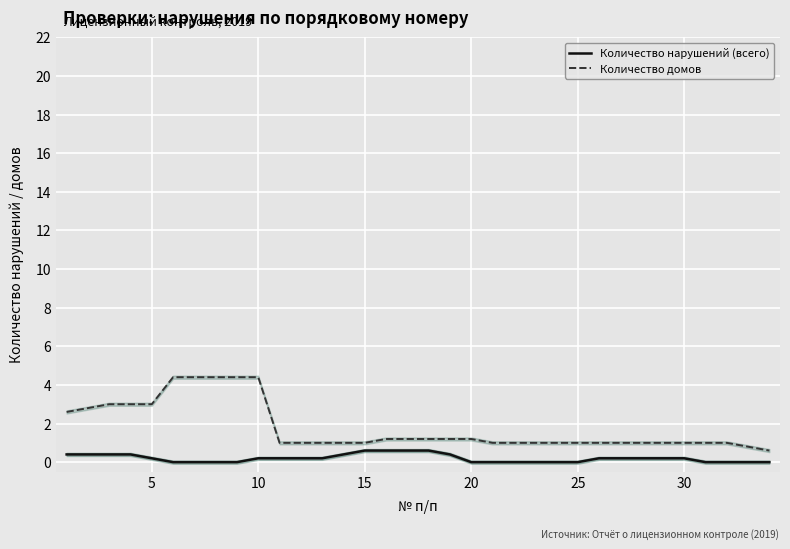

Which series has the largest range (max minus min)?

Количество домов